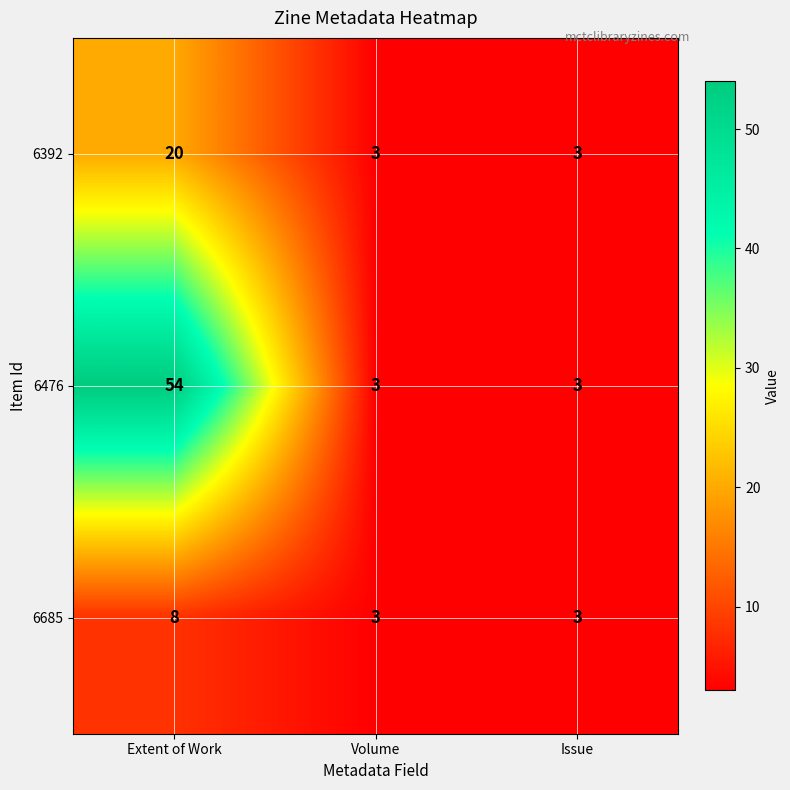

Rank the series by their average value, from highest to lowest.

6476, 6392, 6685